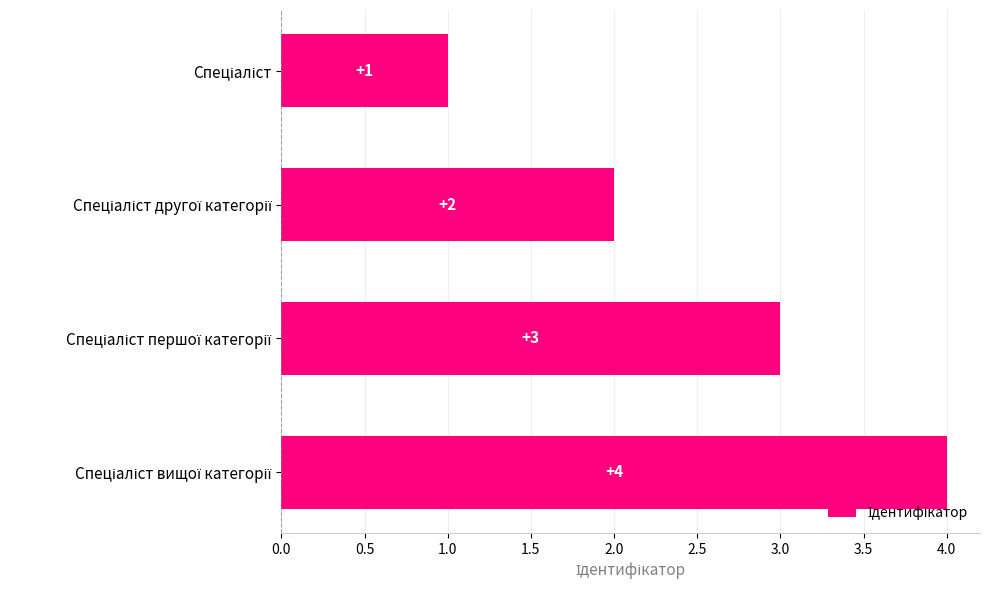

How many values are between 2 and 4?

3